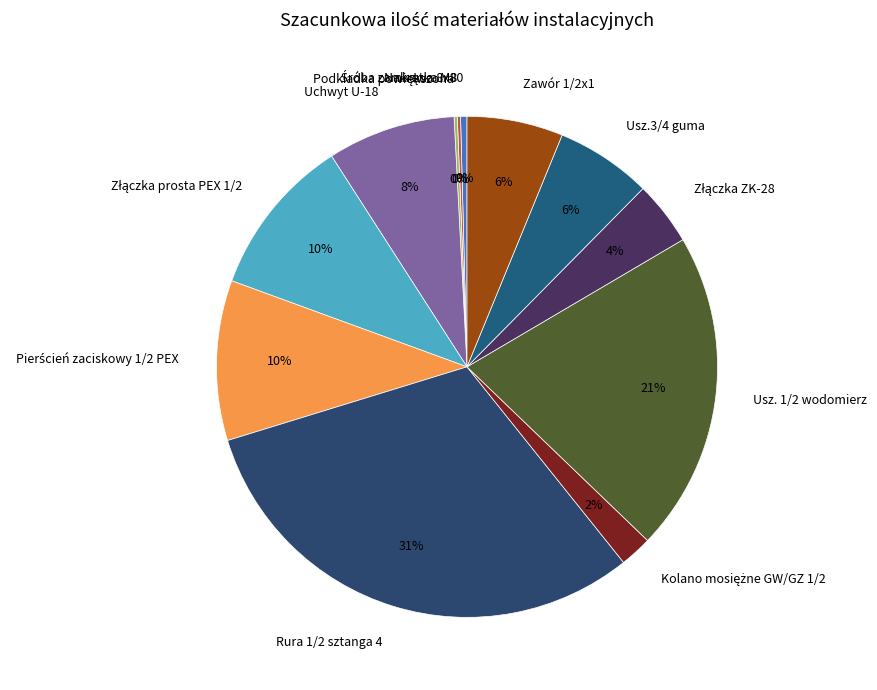

True or false: Usz.3/4 guma accounts for 1% of the total.

False